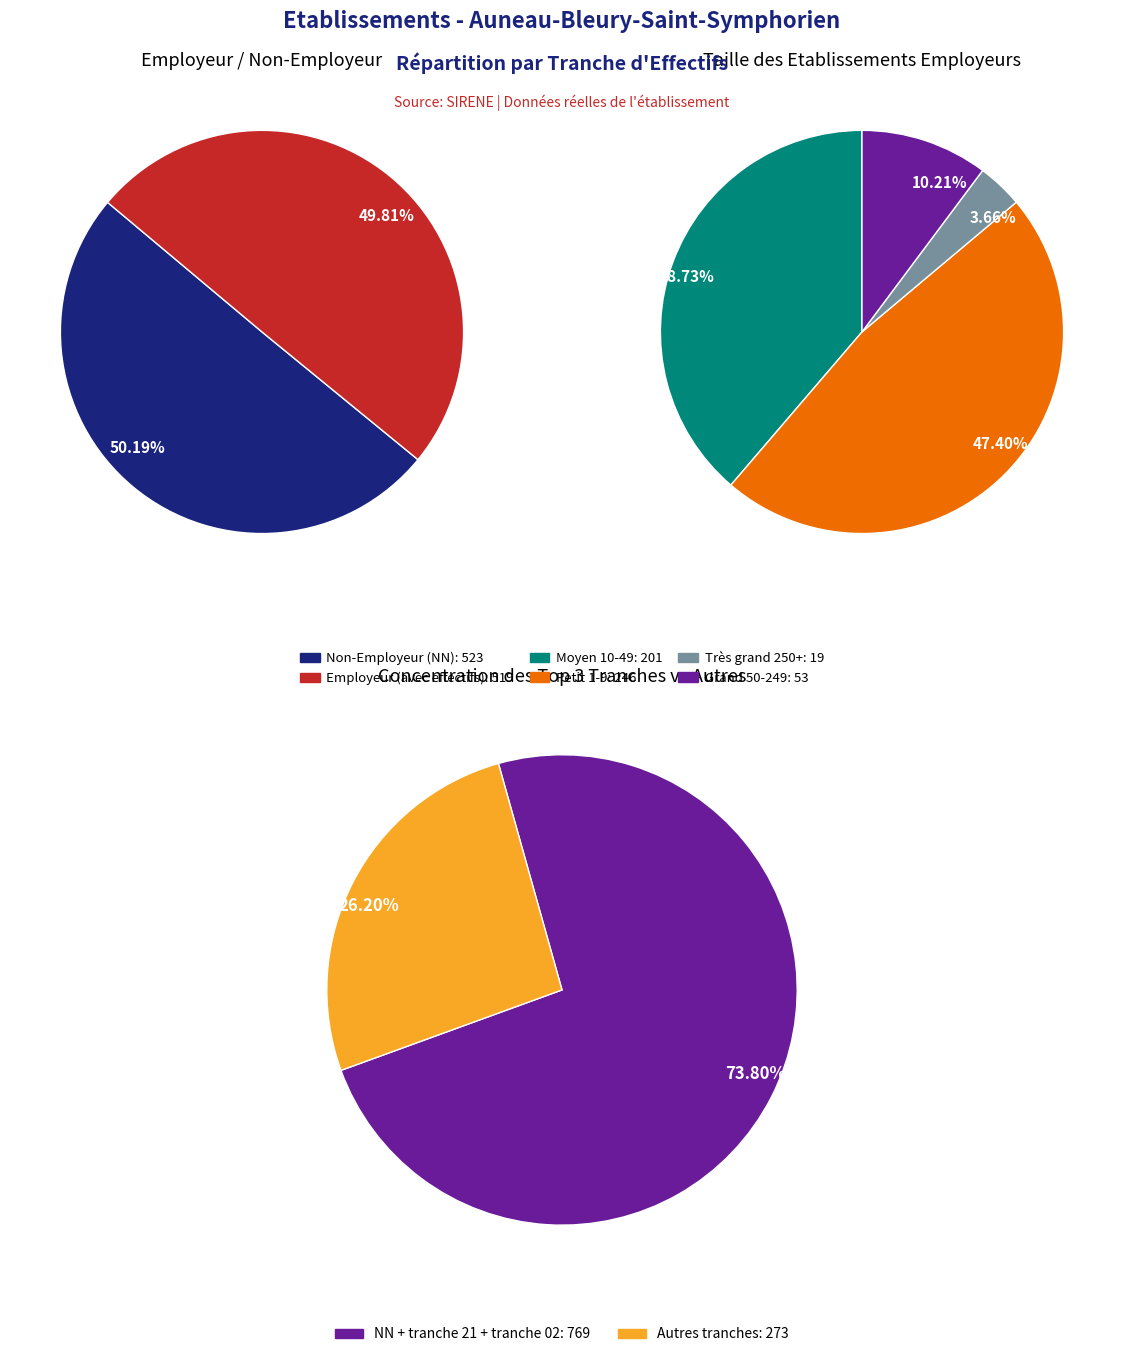

Which slice is the largest?

NN